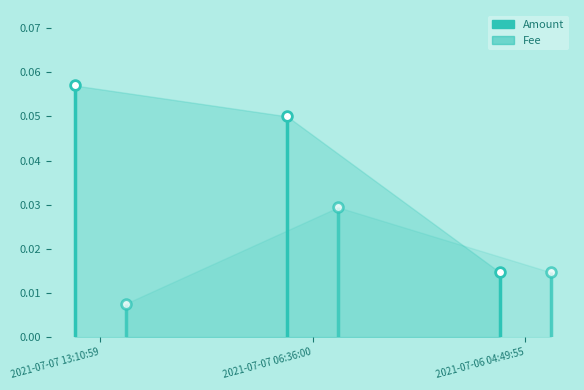

At which label does Fee reach its peak?

2021-07-07 06:36:00